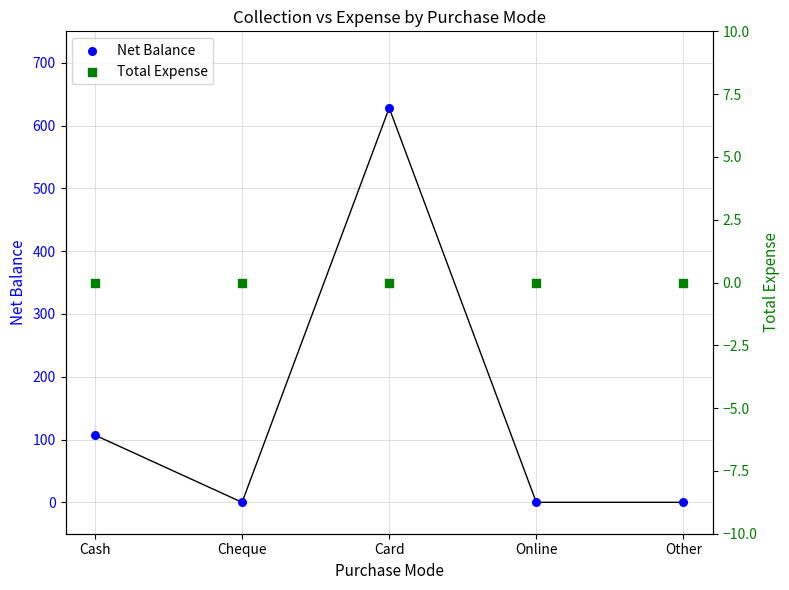

Which series reaches the maximum Y coordinate?

Net Balance